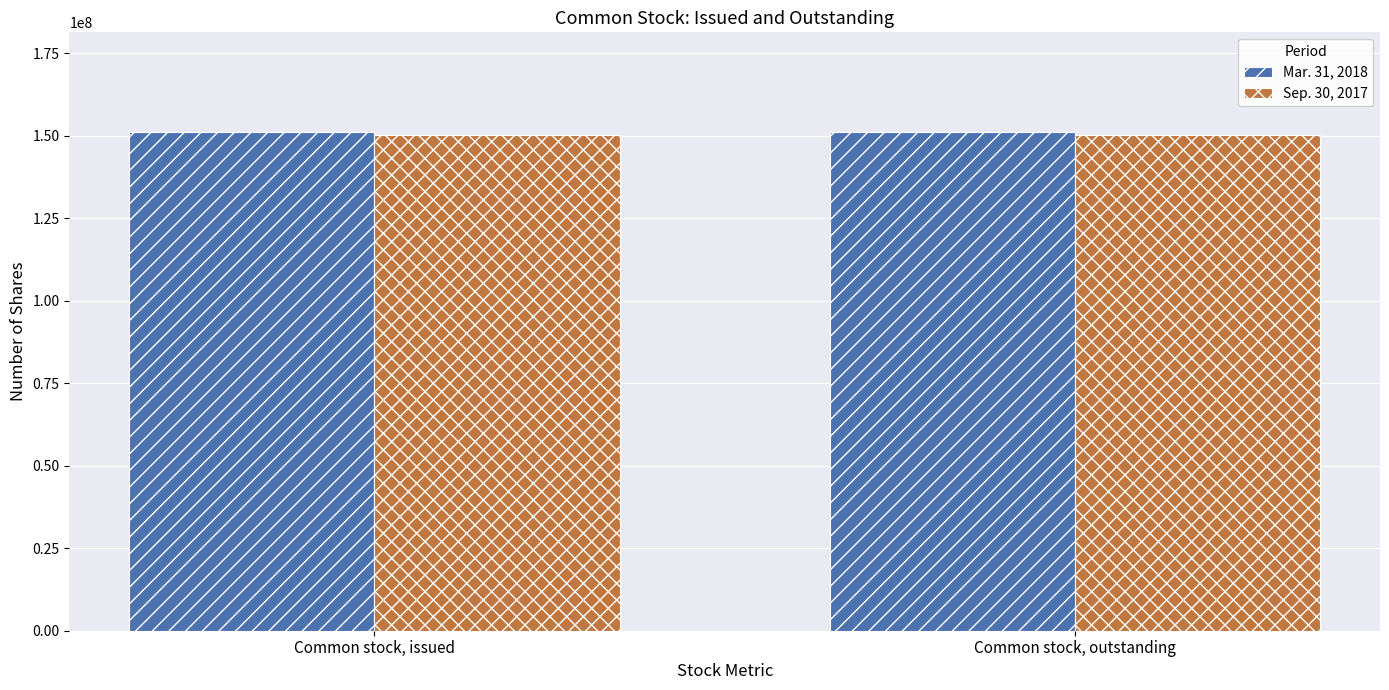

Is it true that Mar. 31, 2018 equals 151150000 at Common stock, issued?

True